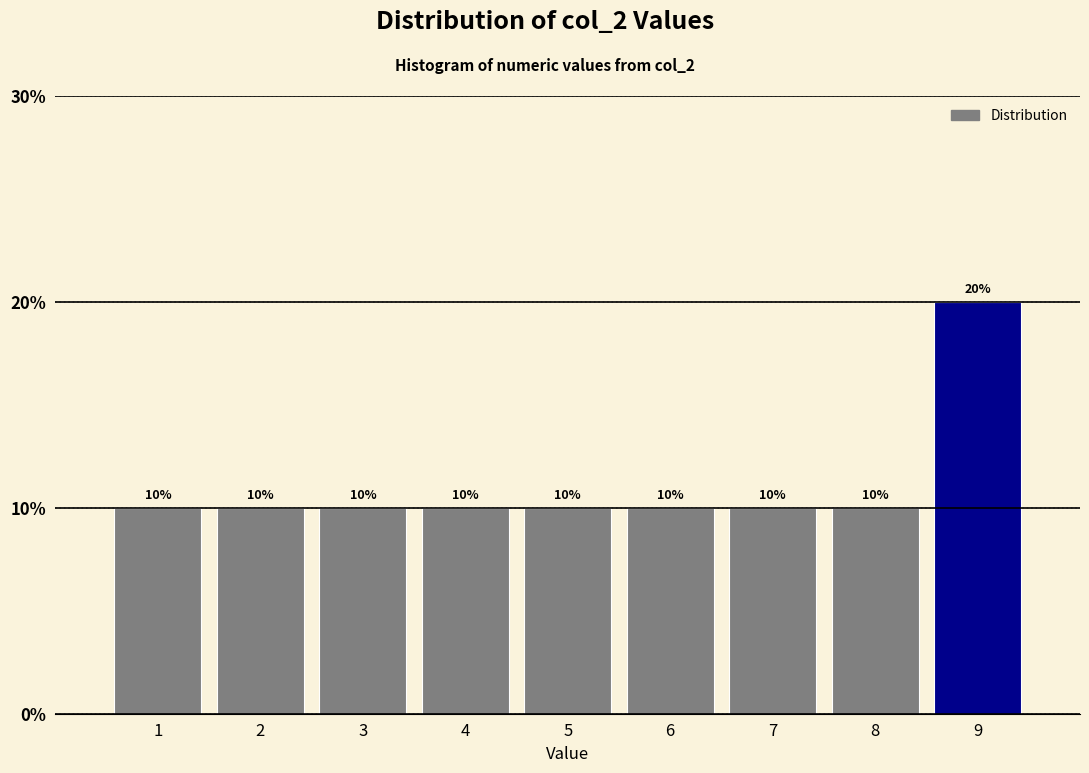

Reading left to right, transcribe all the data shown in this chart.

1=10	2=10	3=10	4=10	5=10	6=10	7=10	8=10	9=20